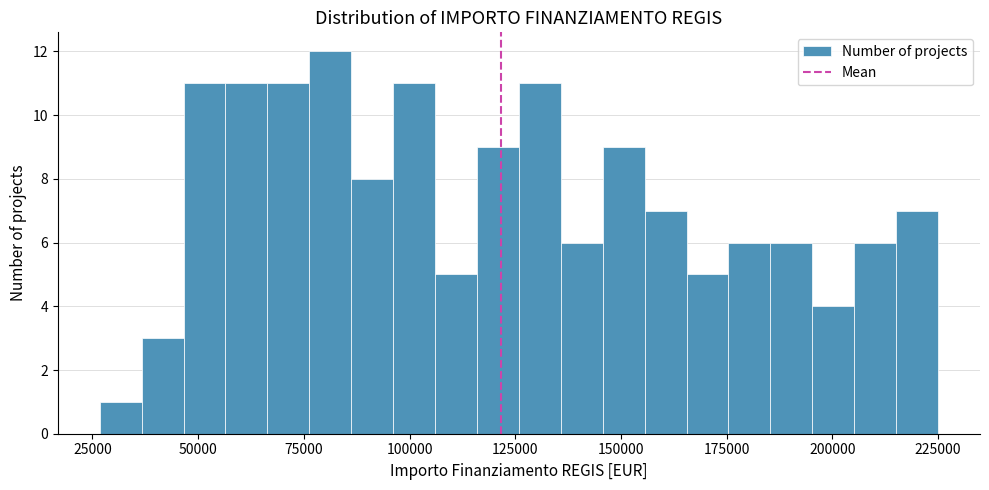

Around what value on the x-axis is the tallest bar? Give the approximate position of its centre, as read against the axis.

80000